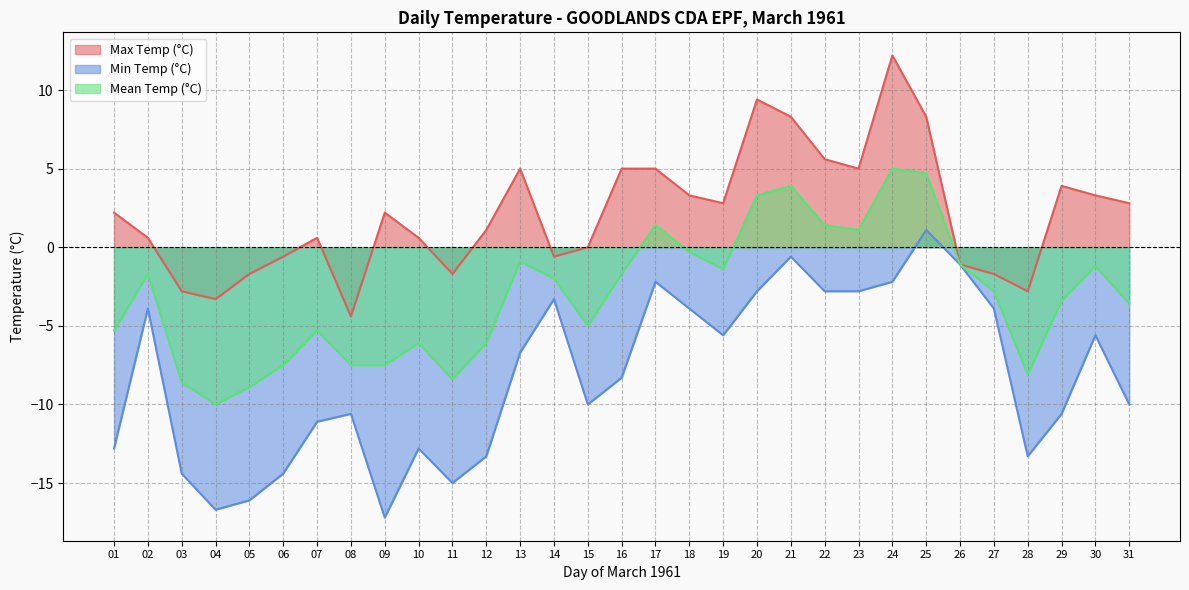

True or false: Mean Temp (°C) and Max Temp (°C) cross at least once.

False